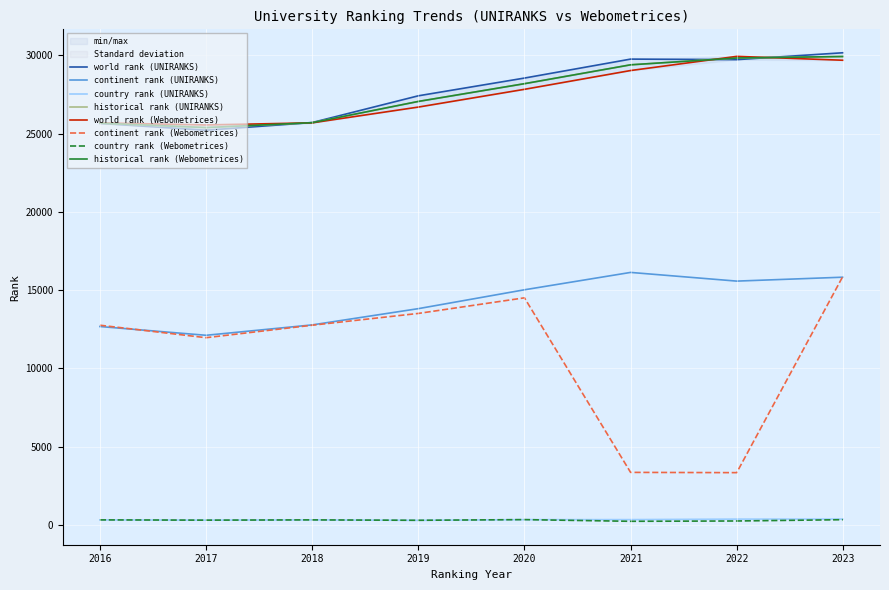

At which label does continent rank (UNIRANKS) reach its peak?

2021